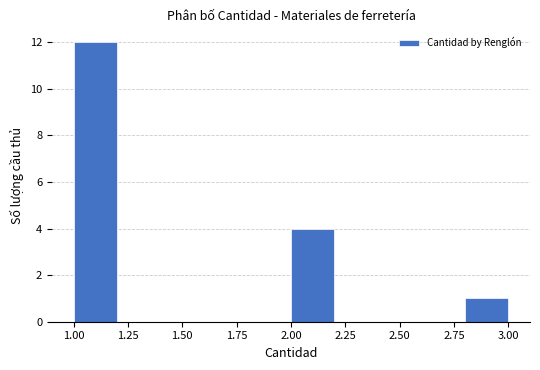

How tall is the bar that spans 1.0 to 1.2 on the x-axis? The values are not printed on the chart, so give them approximately, as read against the axis.

12